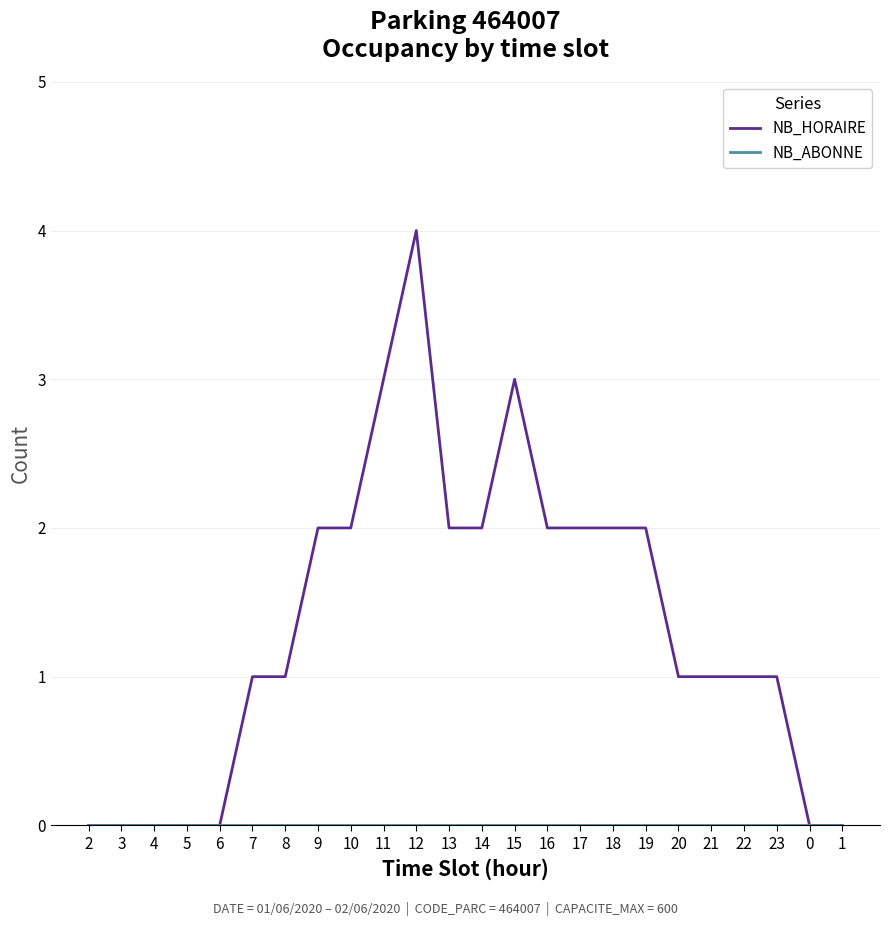

How many NB_HORAIRE values are between 0 and 2?

21